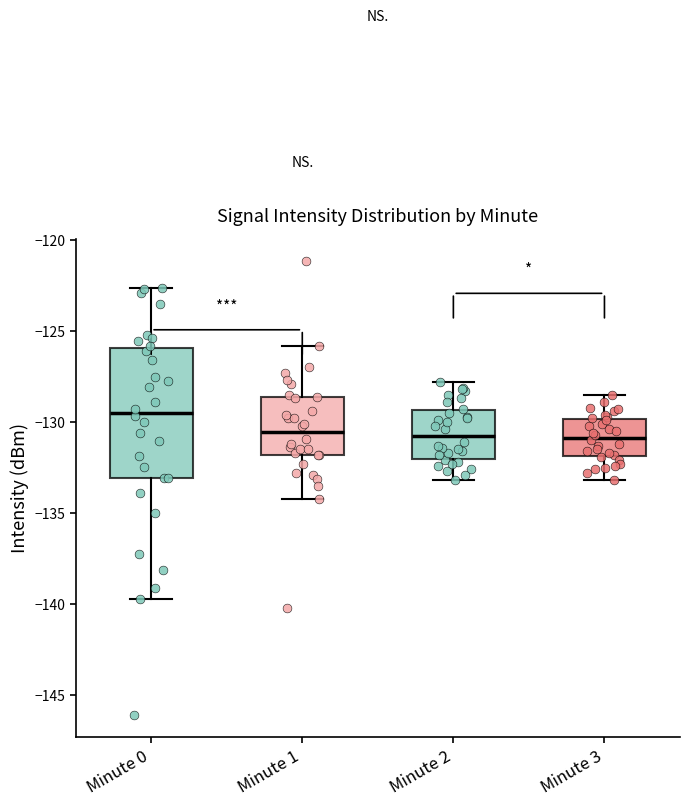

Which box is the tallest, from its lower edge to its upper edge?

Minute 0